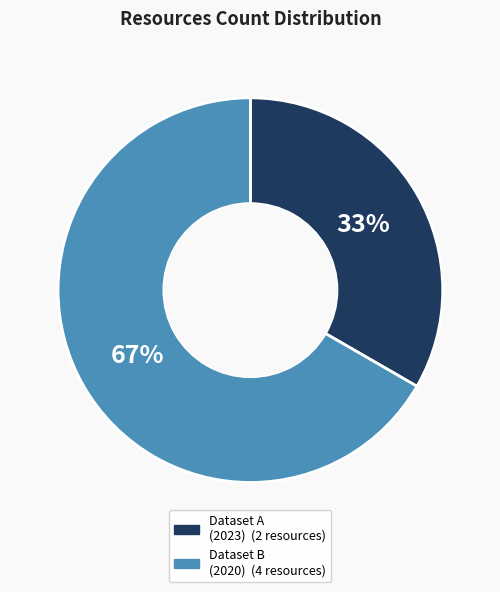

To the nearest percent, what is the average slice percentage?

50%